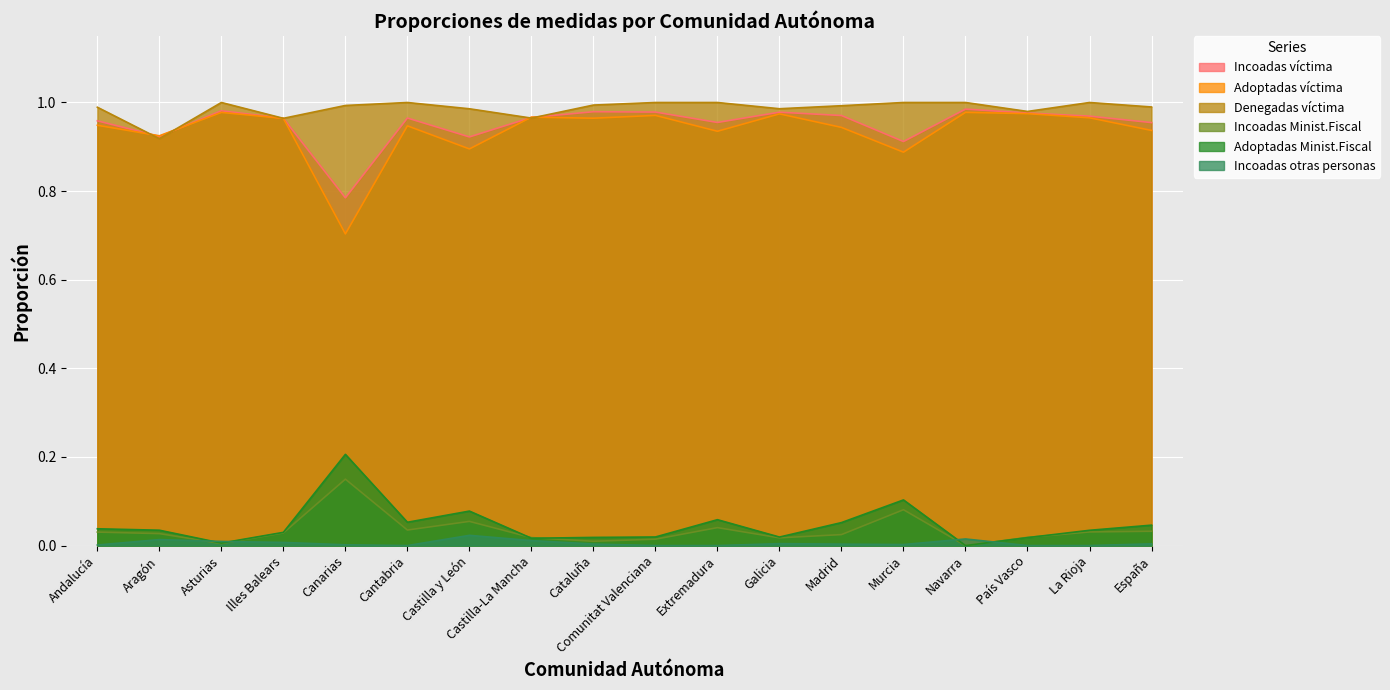

At which label does Incoadas víctima reach its peak?

Navarra